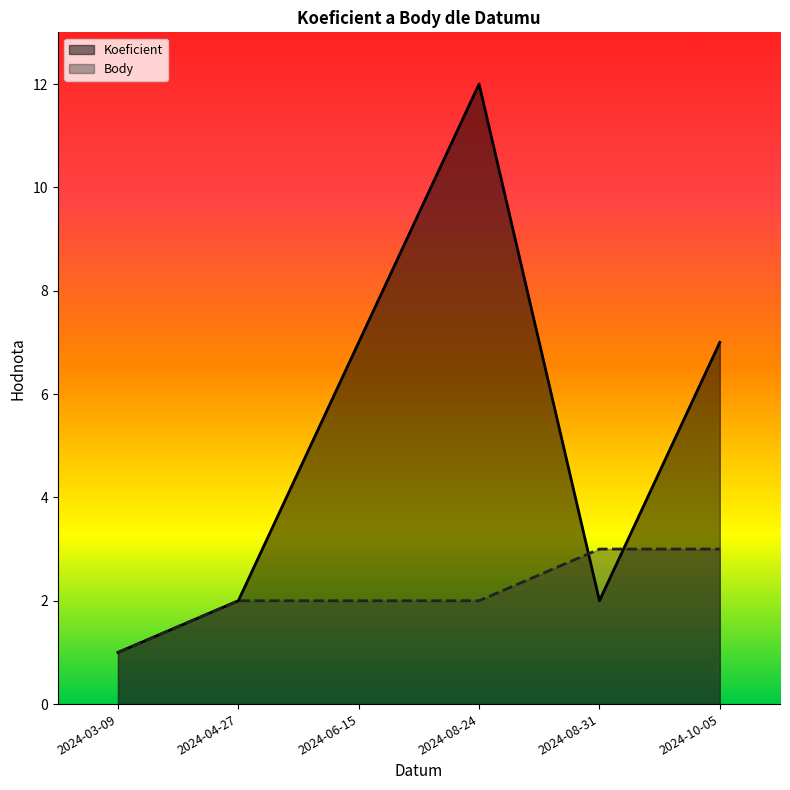

What value does the Body series have at 2024-04-27?

2